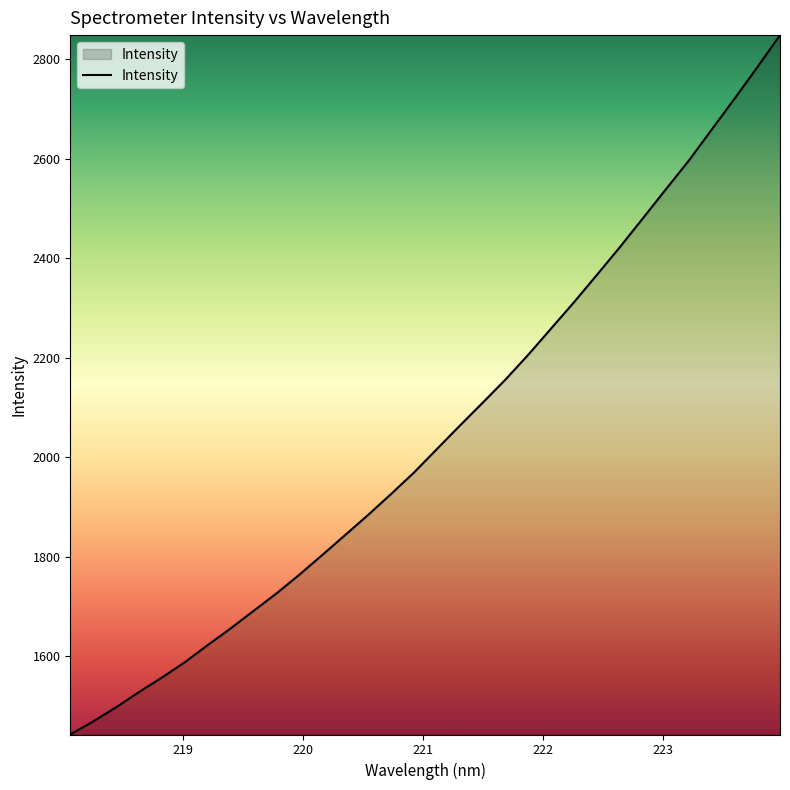

What is the maximum value shown in the chart?

2848.5